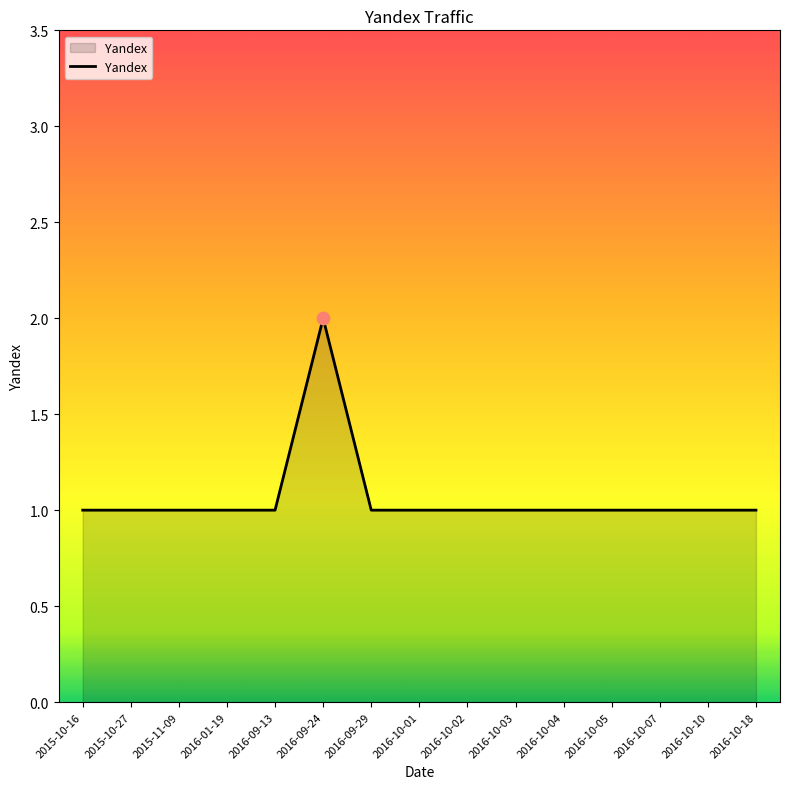

What is the ratio of the value at 2016-10-01 to the value at 2016-10-05?

1.0